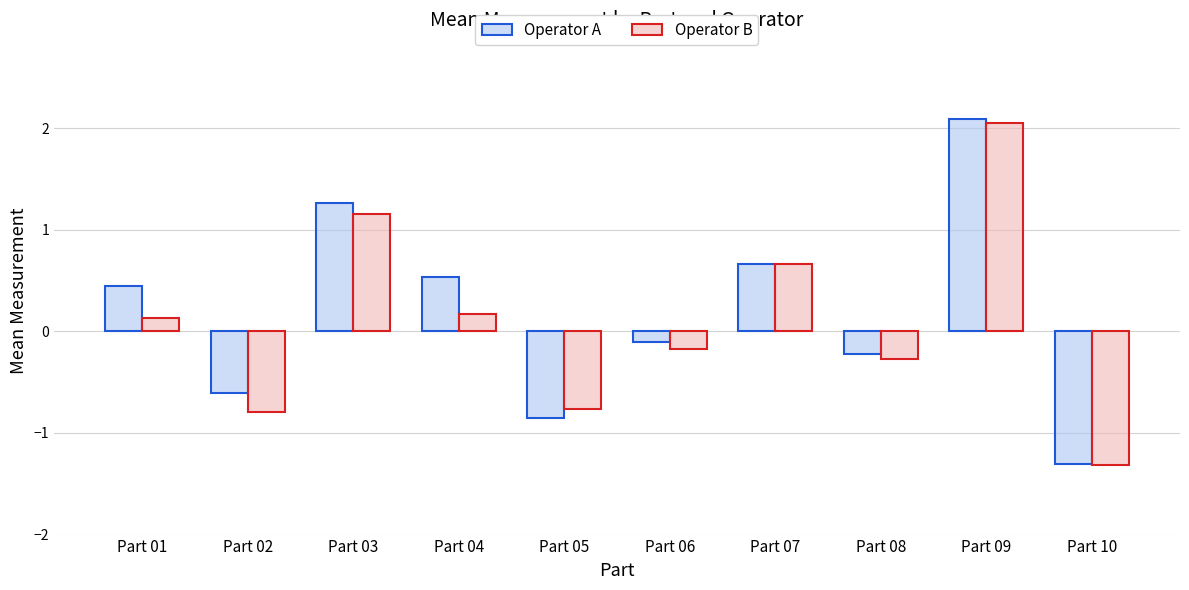

True or false: Operator A has a value of 3.1 at Part 09.

False